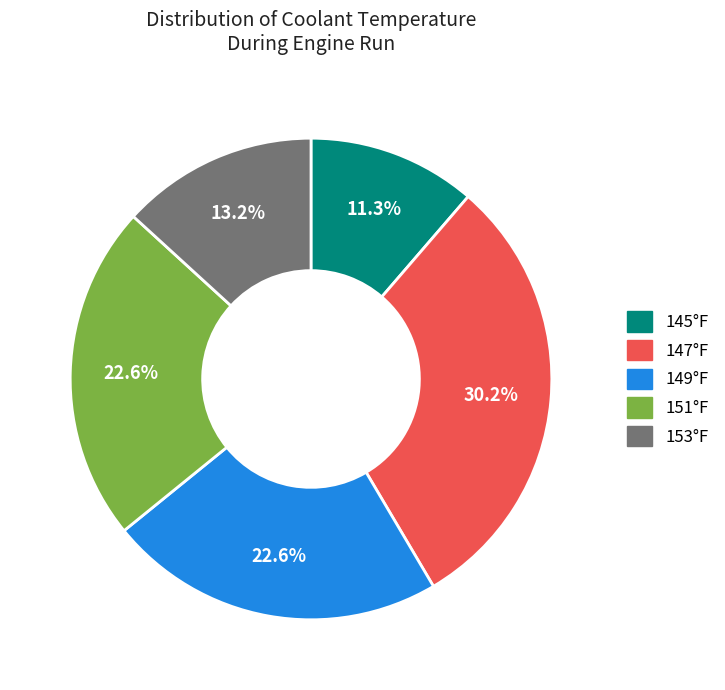

Is there a majority slice in this chart?

No